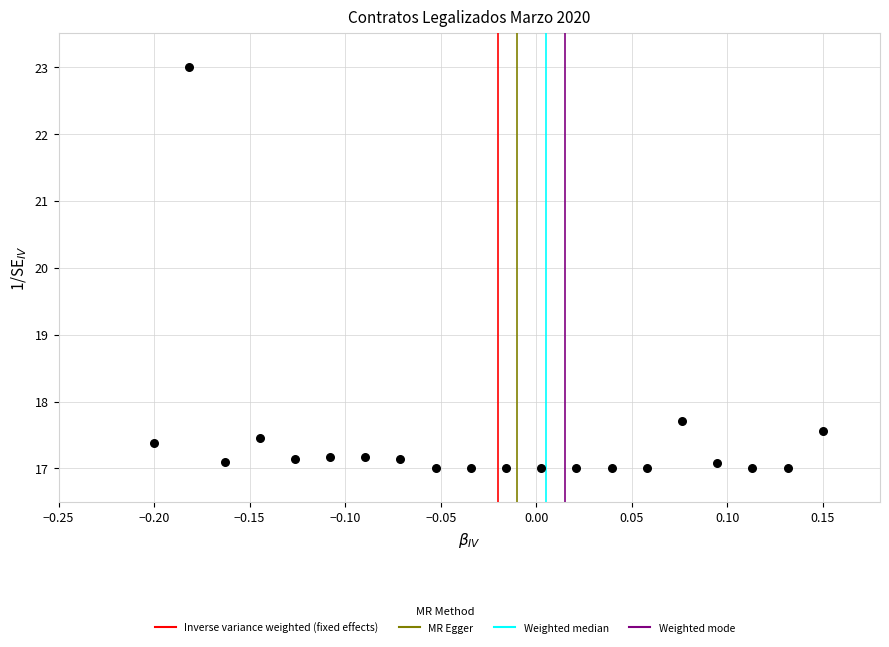

What is the range of Y values (max minus min)?

6.0